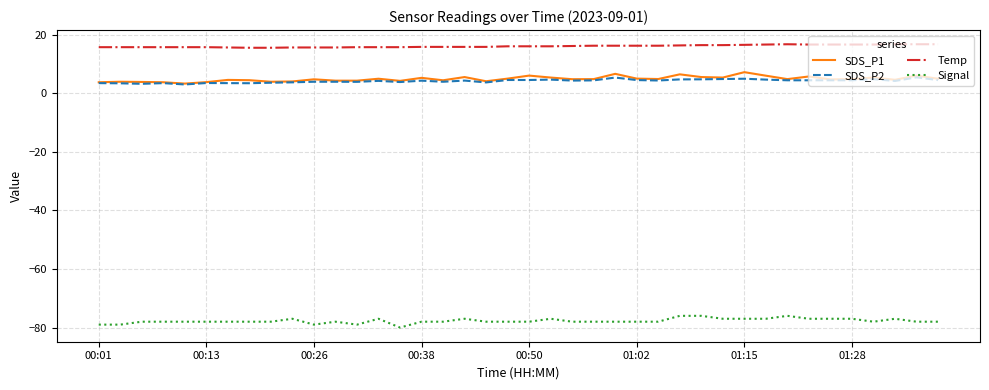

What is the maximum value shown in the chart?

16.7